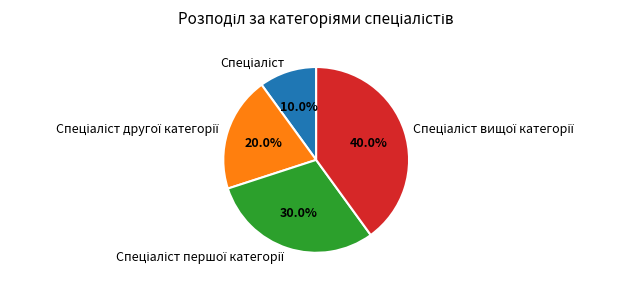

Is there a majority slice in this chart?

No